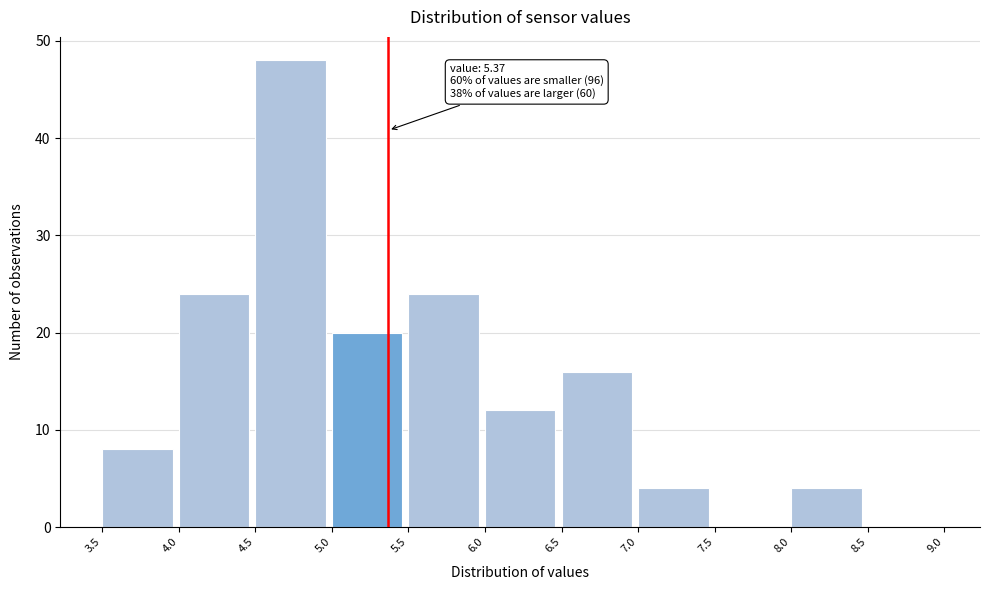

Which range on the x-axis has the tallest bar?

4.5 to 5.0